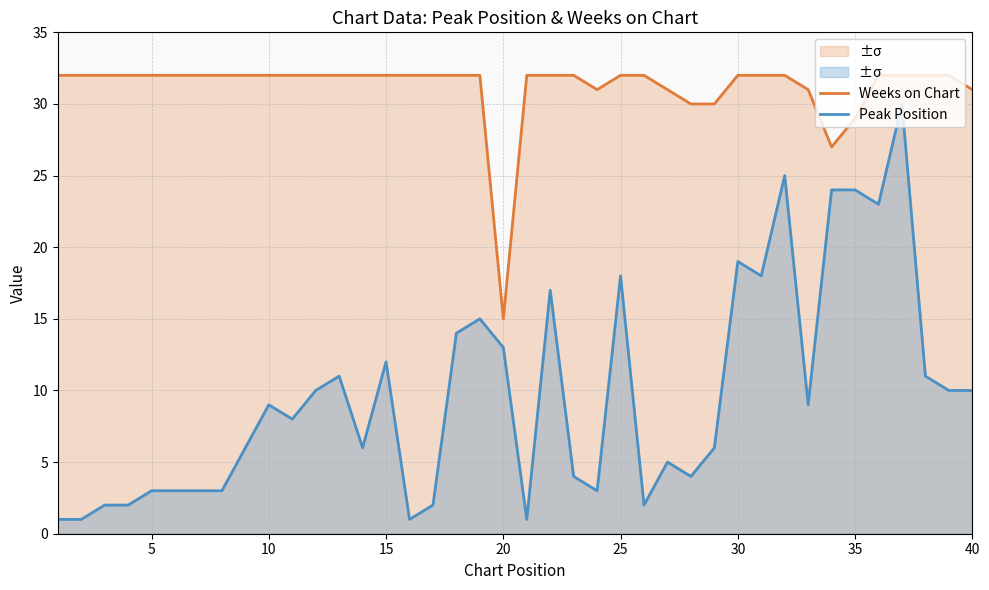

At which label does Weeks on Chart reach its minimum?

20